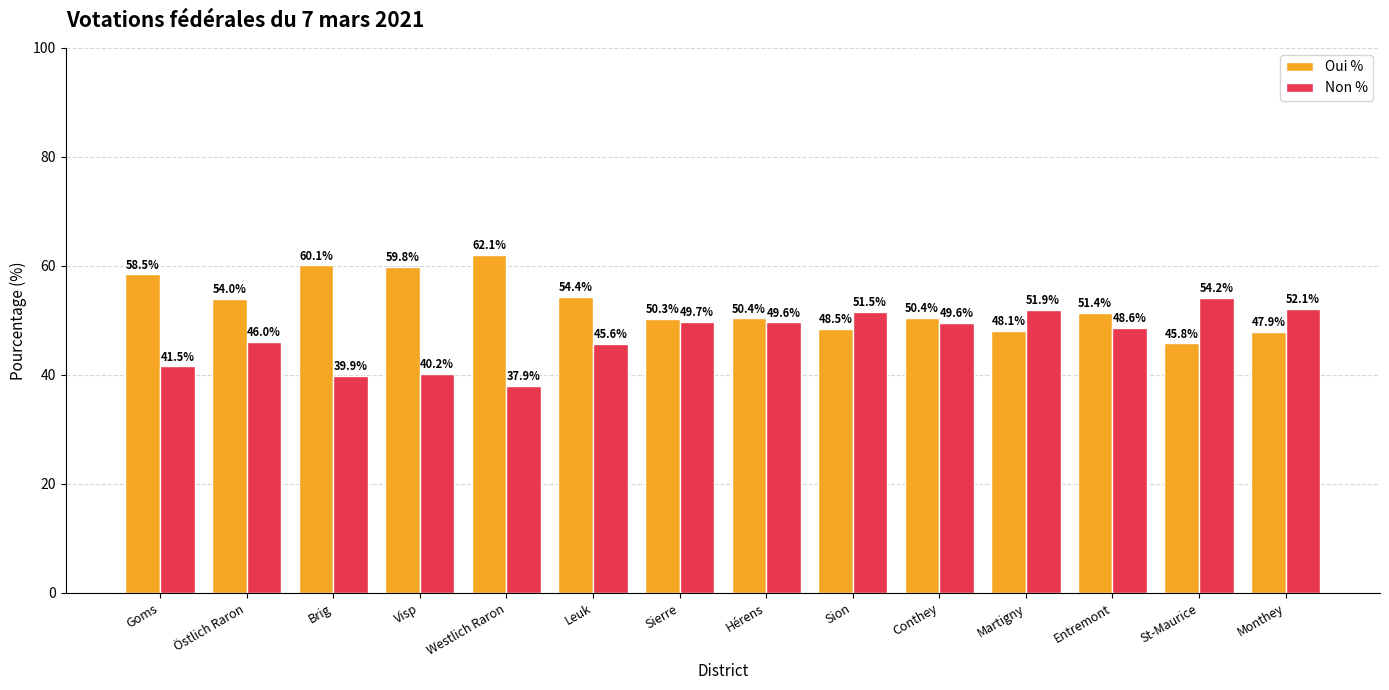

At which category does the chart reach its minimum across all series?

Westlich Raron